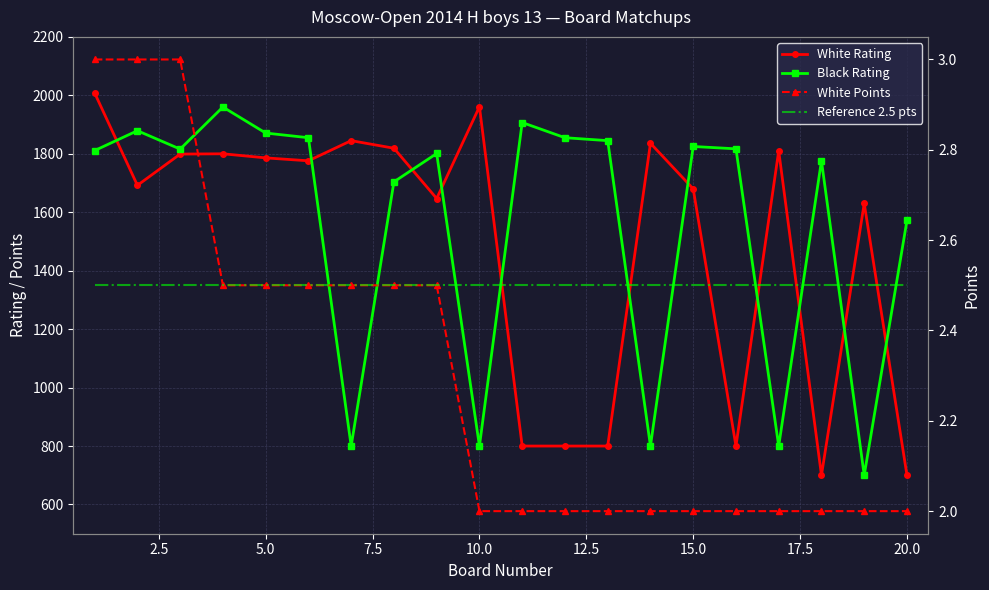

How many categories are shown in the chart?

20